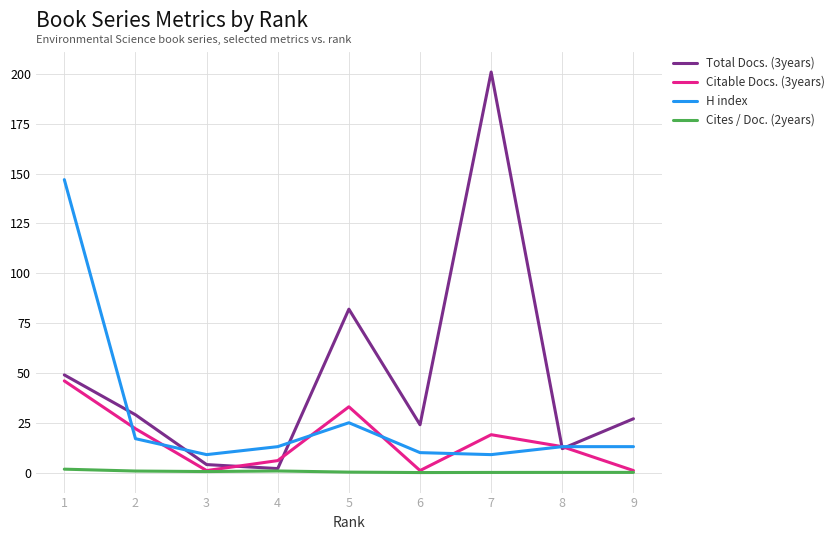

How many distinct data groups are displayed?

4